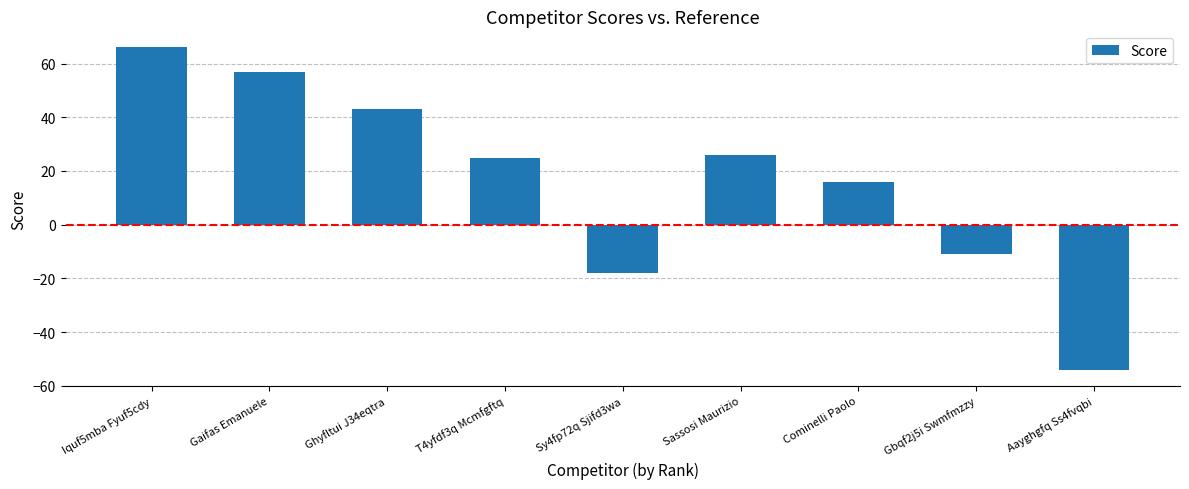

What is the label of the 7th bar from the right?

Ghyfltui J34eqtra